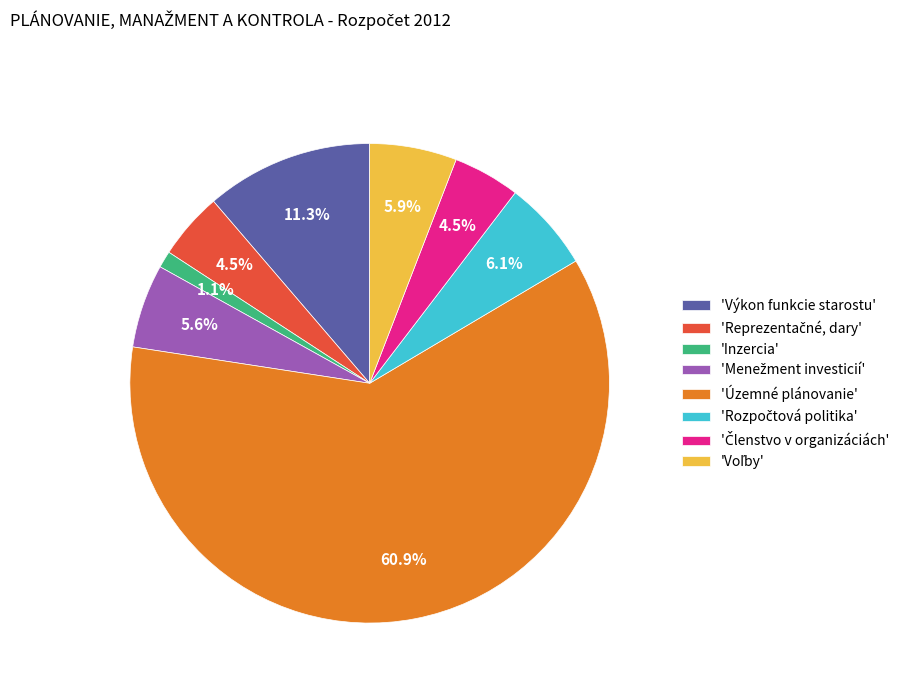

How many segments does this pie chart have?

8